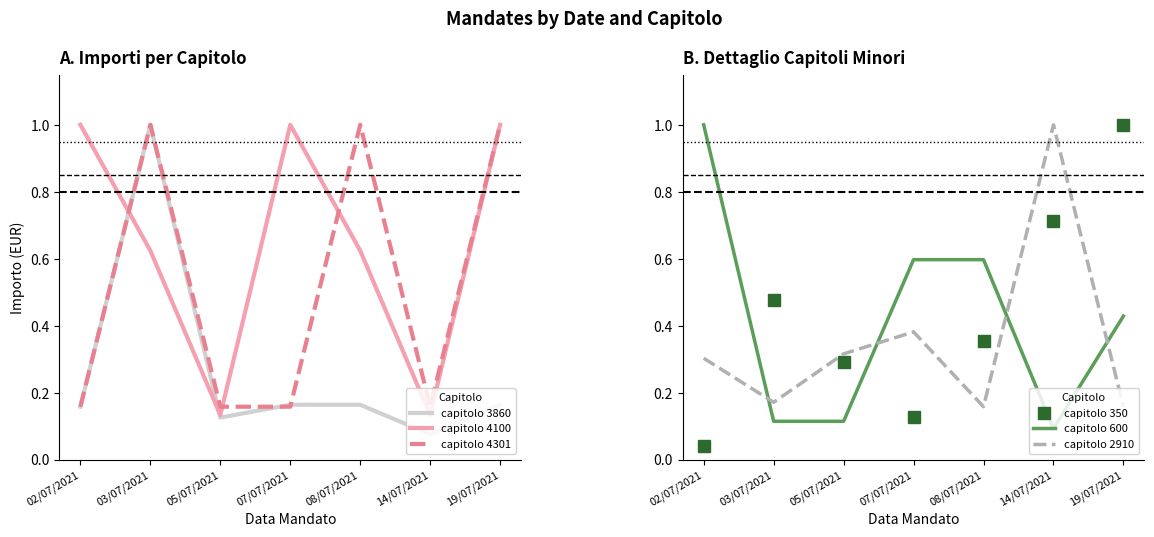

Reading left to right, extract all data points from this chart.

capitolo 3860: 02/07/2021=0.2	03/07/2021=1.0	05/07/2021=0.1	07/07/2021=0.2	08/07/2021=0.2	14/07/2021=0.1	19/07/2021=0.2
capitolo 4100: 02/07/2021=1.0	03/07/2021=0.6	05/07/2021=0.1	07/07/2021=1.0	08/07/2021=0.6	14/07/2021=0.1	19/07/2021=1.0
capitolo 4301: 02/07/2021=0.2	03/07/2021=1.0	05/07/2021=0.2	07/07/2021=0.2	08/07/2021=1.0	14/07/2021=0.2	19/07/2021=1.0
capitolo 350: 02/07/2021=0.0	03/07/2021=0.5	05/07/2021=0.3	07/07/2021=0.1	08/07/2021=0.4	14/07/2021=0.7	19/07/2021=1.0
capitolo 600: 02/07/2021=1.0	03/07/2021=0.1	05/07/2021=0.1	07/07/2021=0.6	08/07/2021=0.6	14/07/2021=0.1	19/07/2021=0.4
capitolo 2910: 02/07/2021=0.3	03/07/2021=0.2	05/07/2021=0.3	07/07/2021=0.4	08/07/2021=0.2	14/07/2021=1.0	19/07/2021=0.2